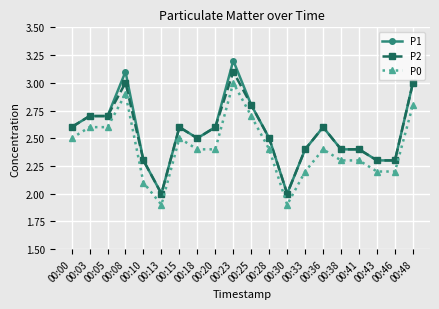

List the series in order of their peak value, highest first.

P1, P2, P0